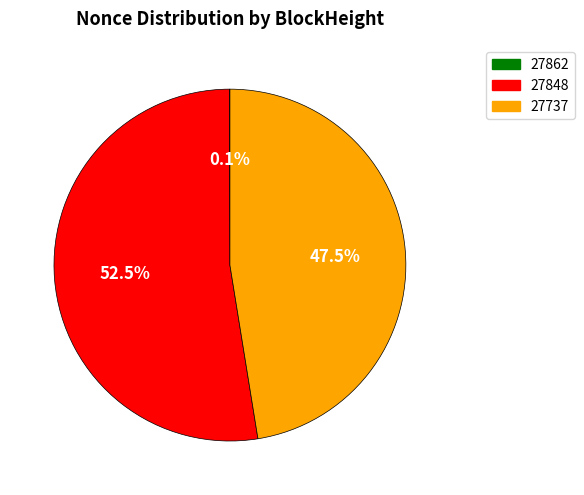

Is there a majority slice in this chart?

Yes